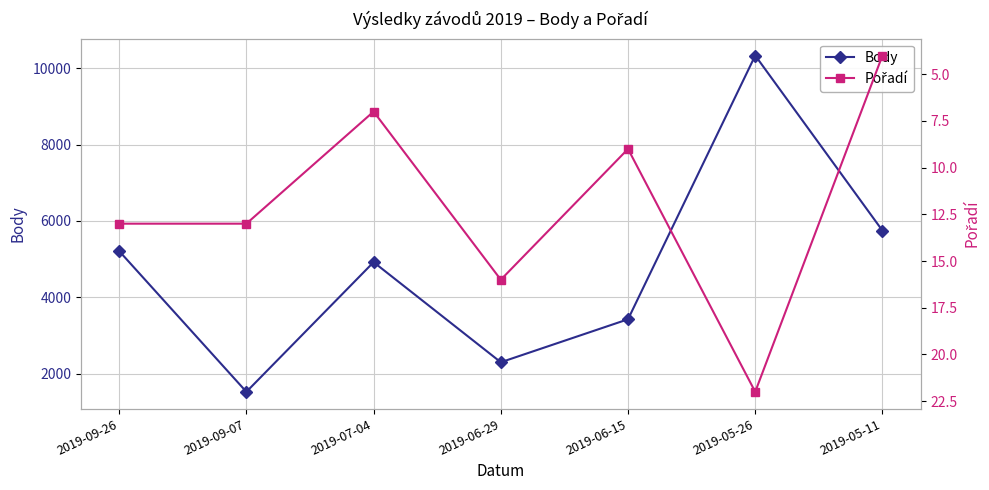

Read the Body value at 2019-06-15.

3424